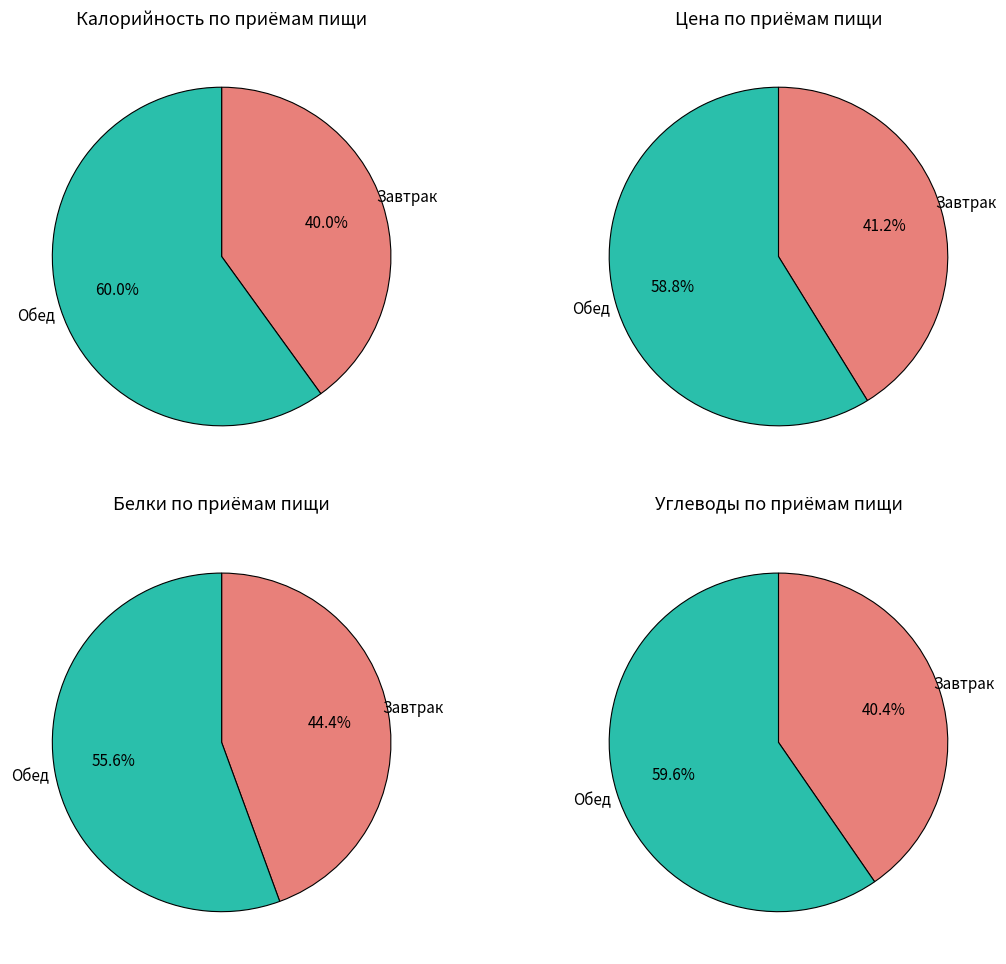

Between Завтрак and Обед, which series saw the biggest shift?

Обед